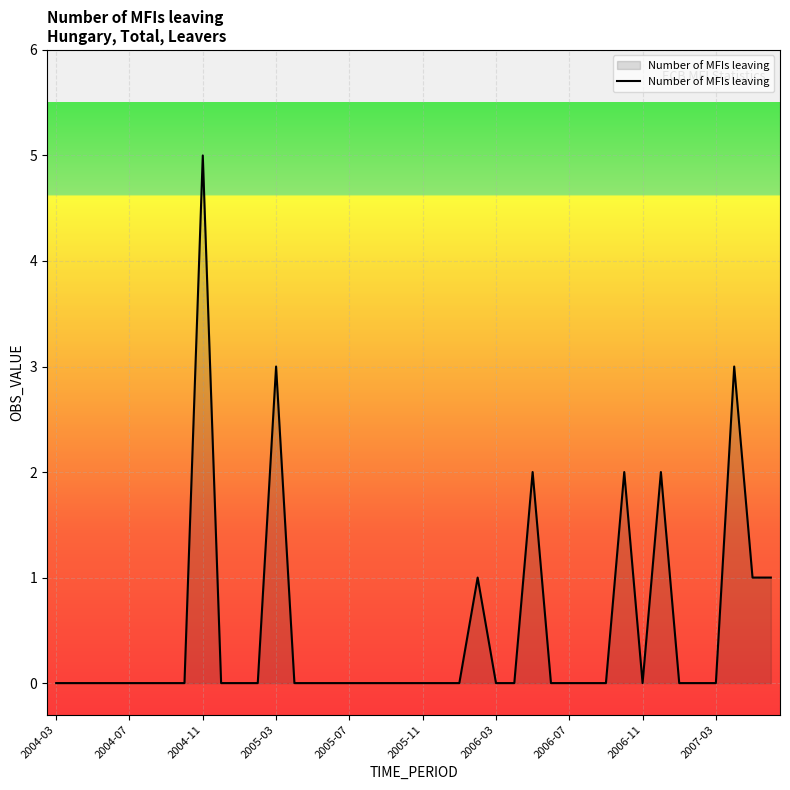

What is the greatest value displayed?

5